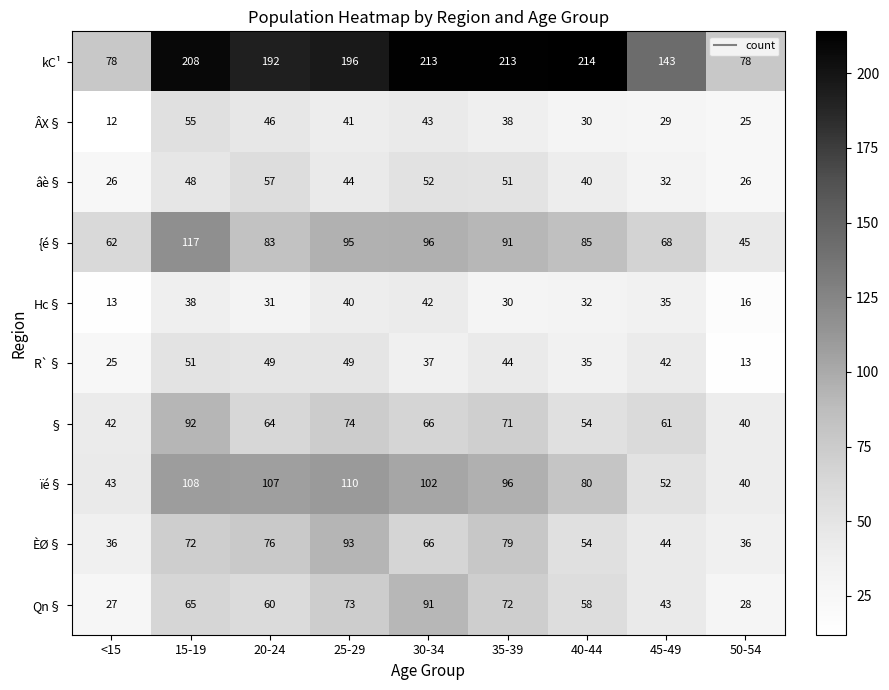

At how many categories does at least one series exceed 27?

9